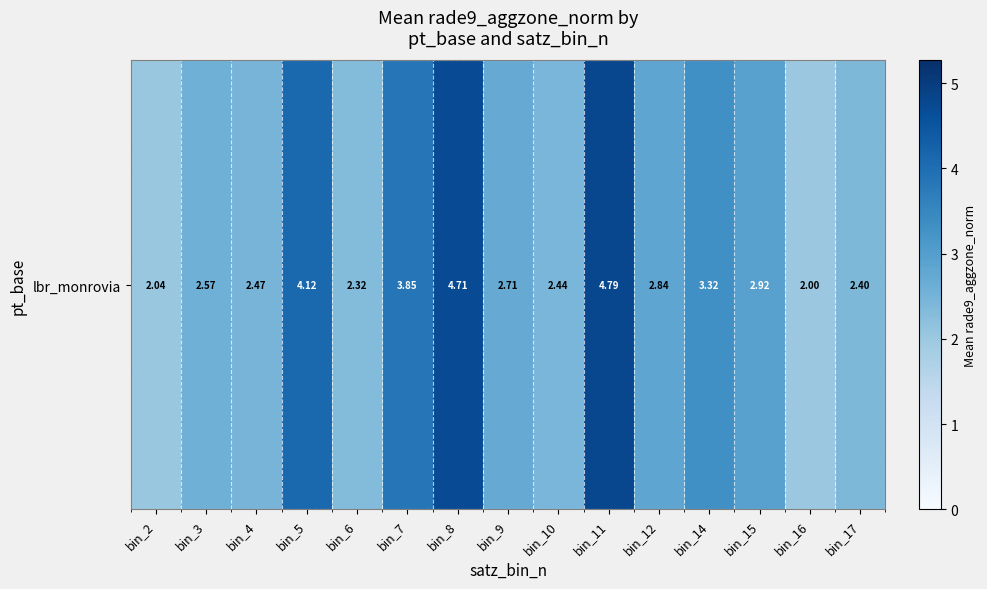

Reading left to right, list all the values displayed in this chart.

bin_2=2.0	bin_3=2.6	bin_4=2.5	bin_5=4.1	bin_6=2.3	bin_7=3.8	bin_8=4.7	bin_9=2.7	bin_10=2.4	bin_11=4.8	bin_12=2.8	bin_14=3.3	bin_15=2.9	bin_16=2.0	bin_17=2.4